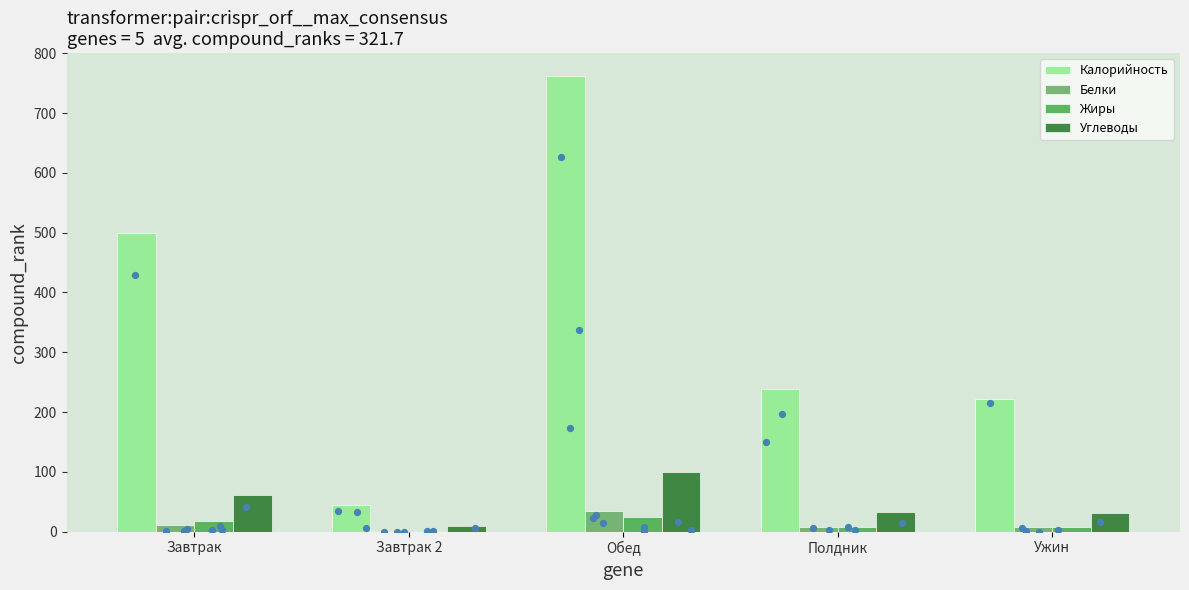

At which category is the sum across all series the highest?

Обед